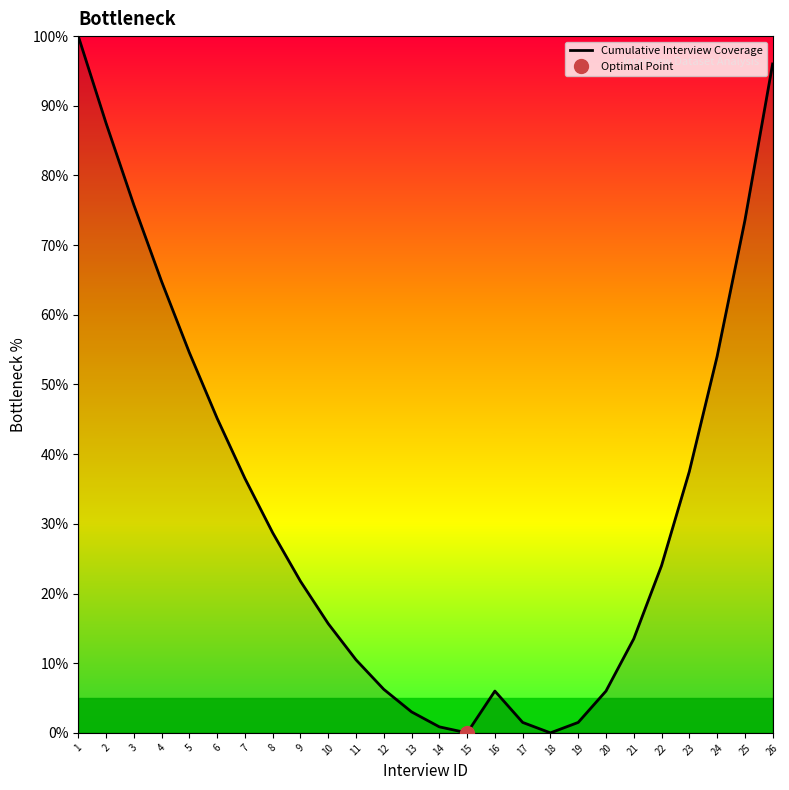

List the labels in order of value, largest first.

1, 26, 2, 3, 25, 4, 5, 24, 6, 23, 7, 8, 22, 9, 10, 21, 11, 12, 16, 20, 13, 17, 19, 14, 15, 18